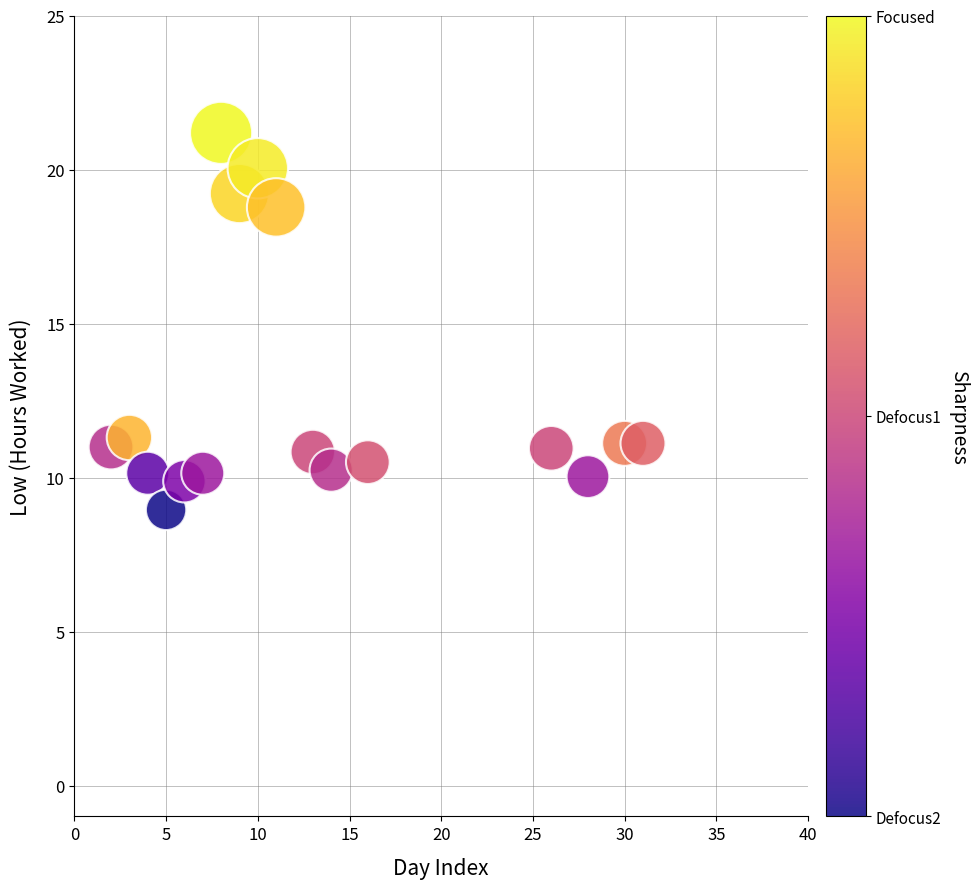

What is the range of Y values (max minus min)?

12.2